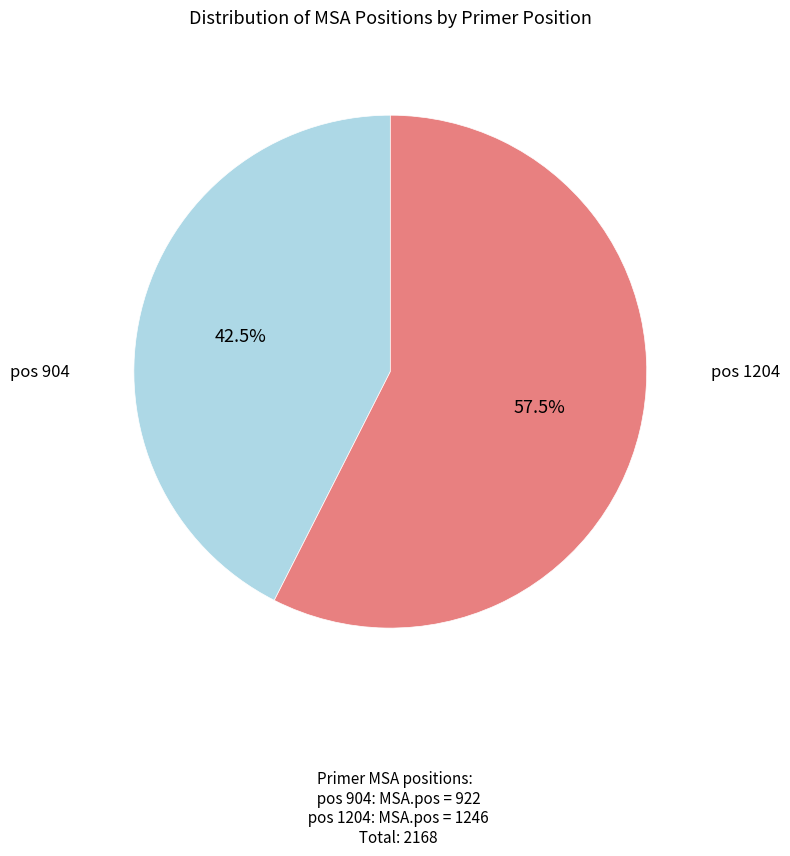

Is there any slice that represents more than half of the pie?

Yes